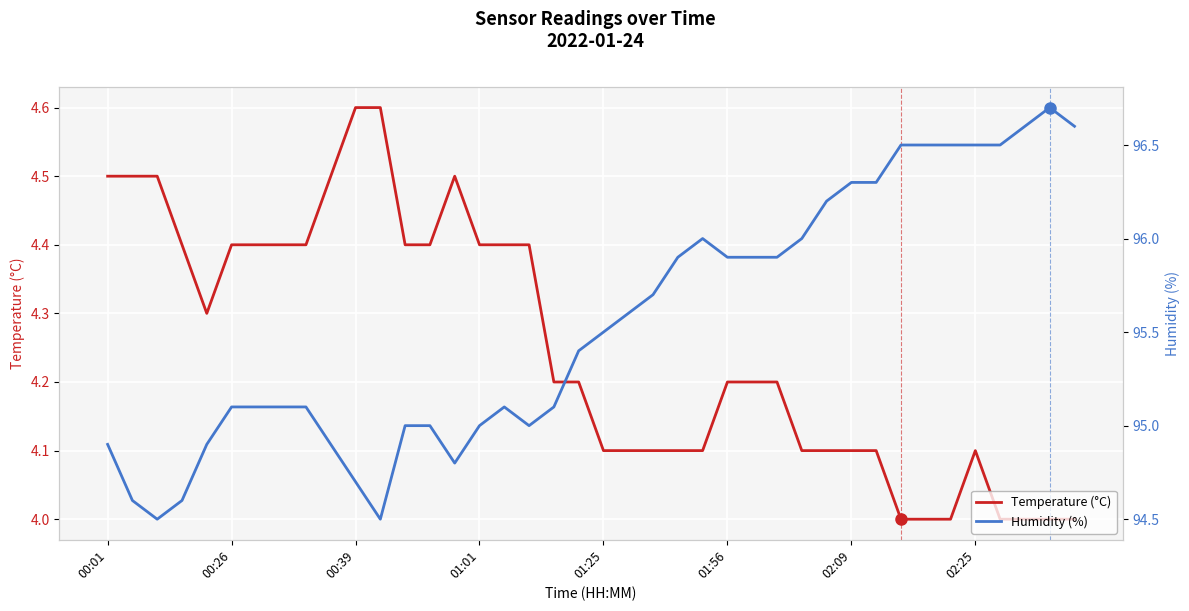

The value of Temperature (°C) at 00:26 is 2.0. True or false?

False